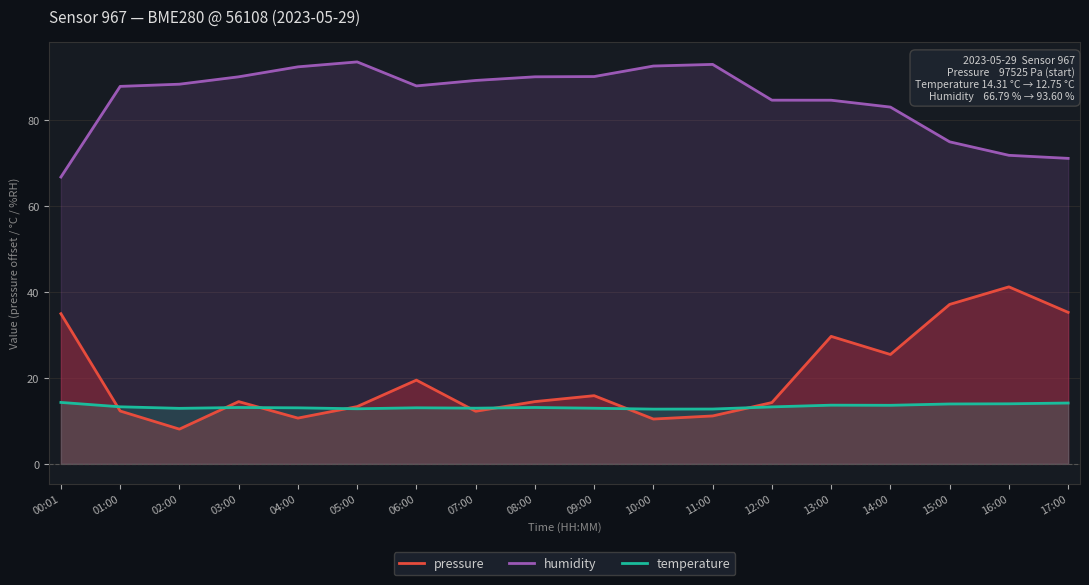

Rank the series at 01:00 from highest to lowest value.

humidity, temperature, pressure